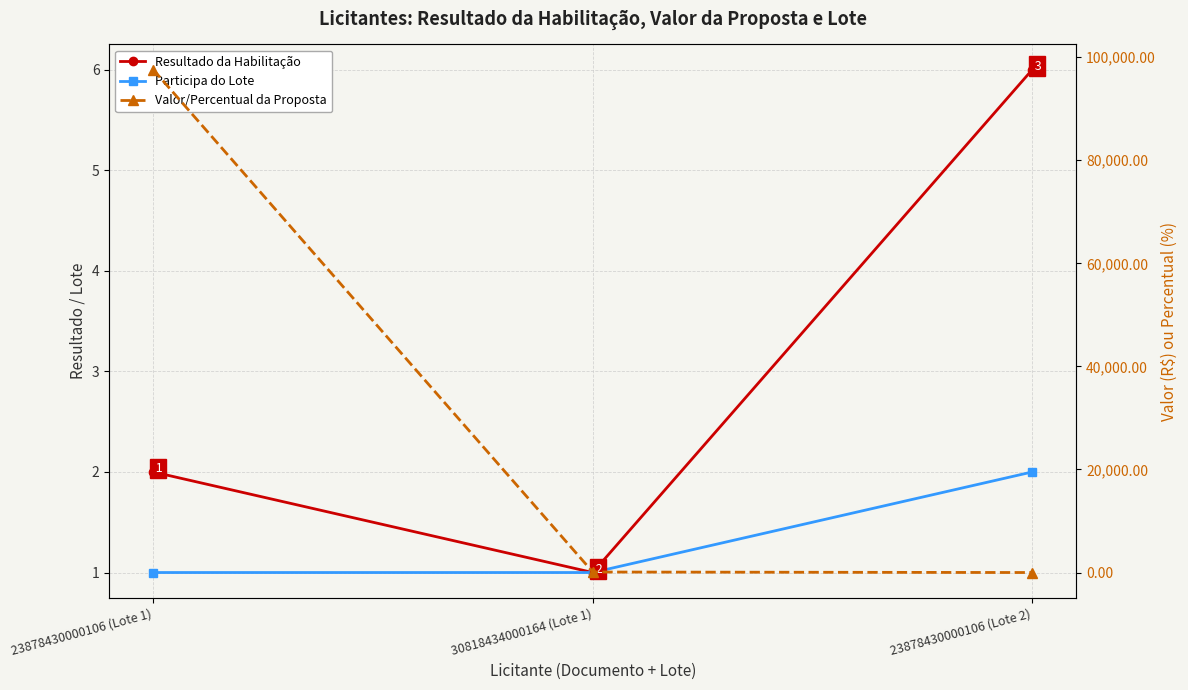

At which label is Participa do Lote closest to 1?

23878430000106 (Lote 1)